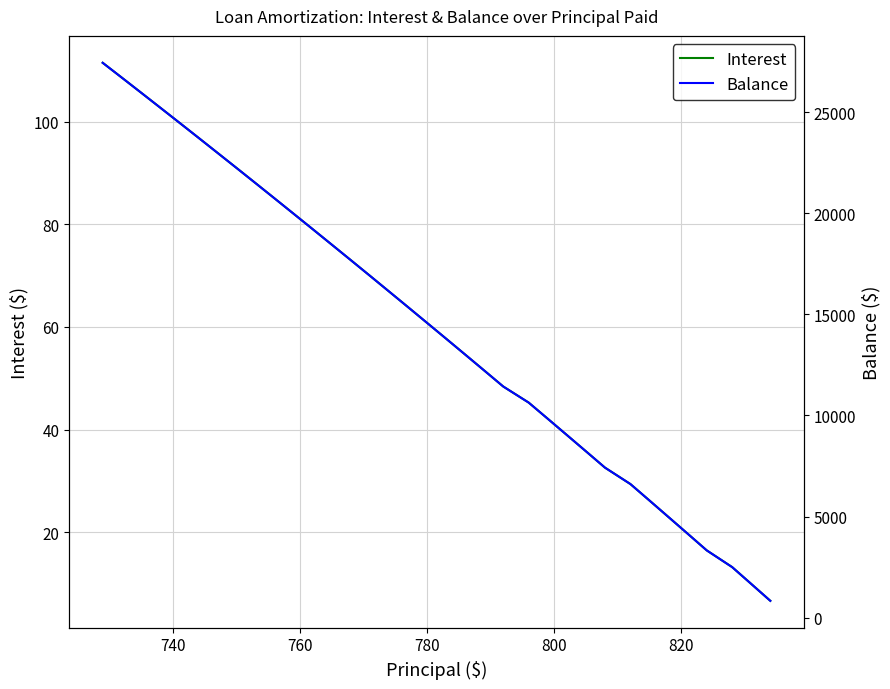

Is the value of Balance at 23 greater than the value of Interest at 17?

Yes